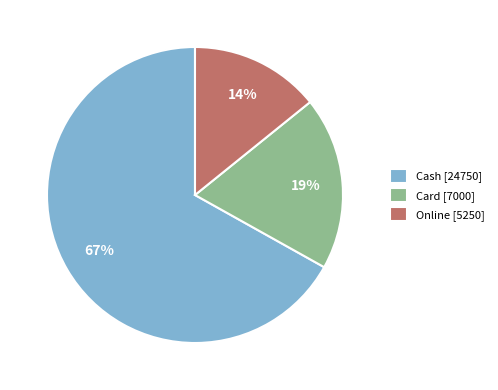

The Online slice represents 14% of the pie. True or false?

True